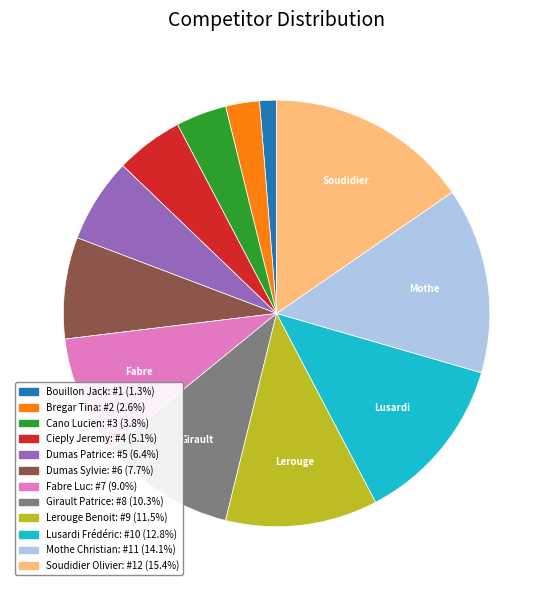

Does any single category account for the majority?

No